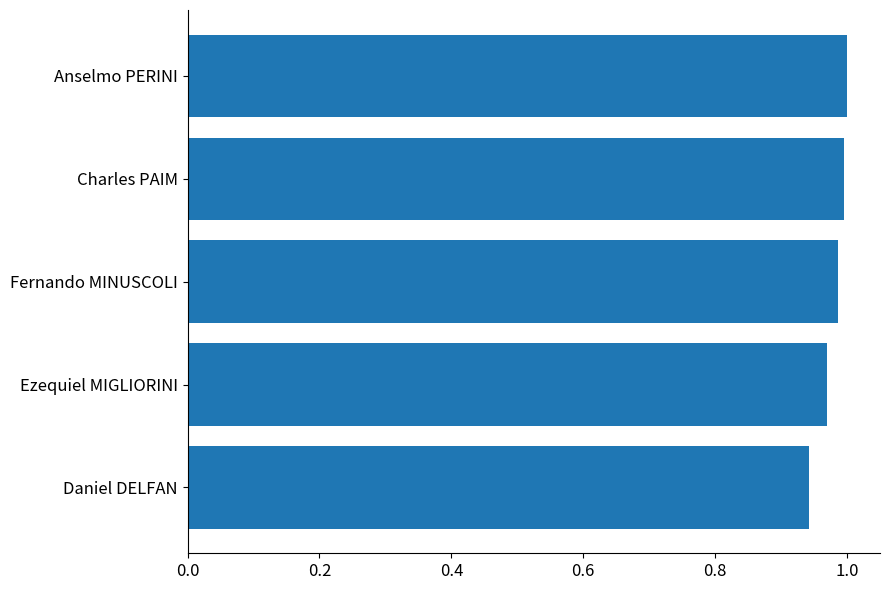

Which has a higher value, Daniel DELFAN or Ezequiel MIGLIORINI?

Ezequiel MIGLIORINI